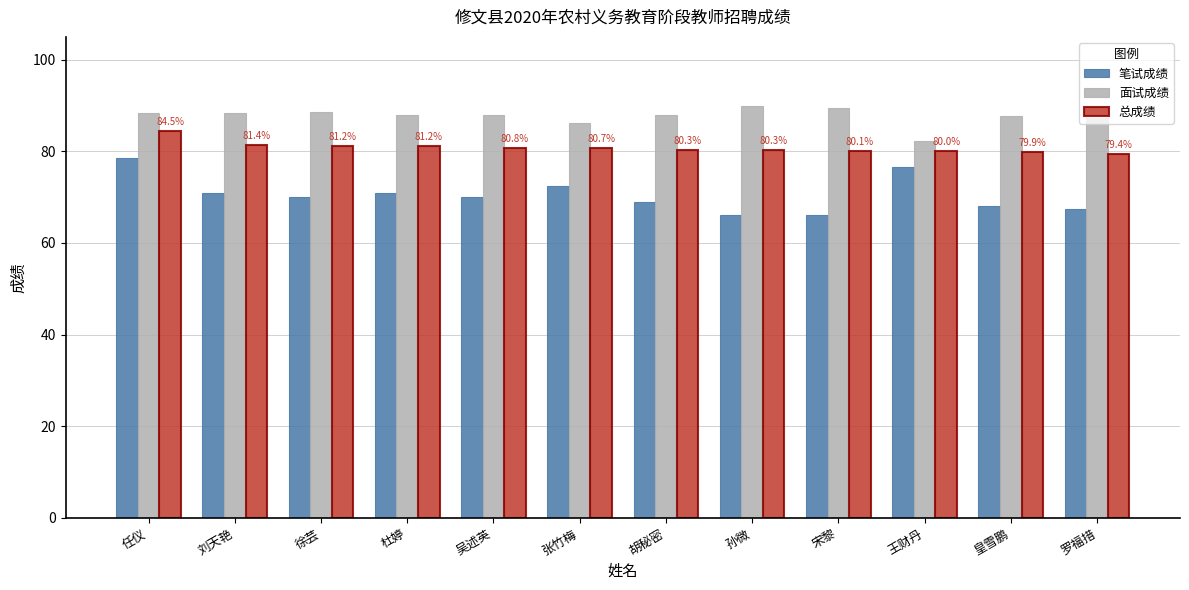

What is the label of the 9th bar from the left?

宋黎